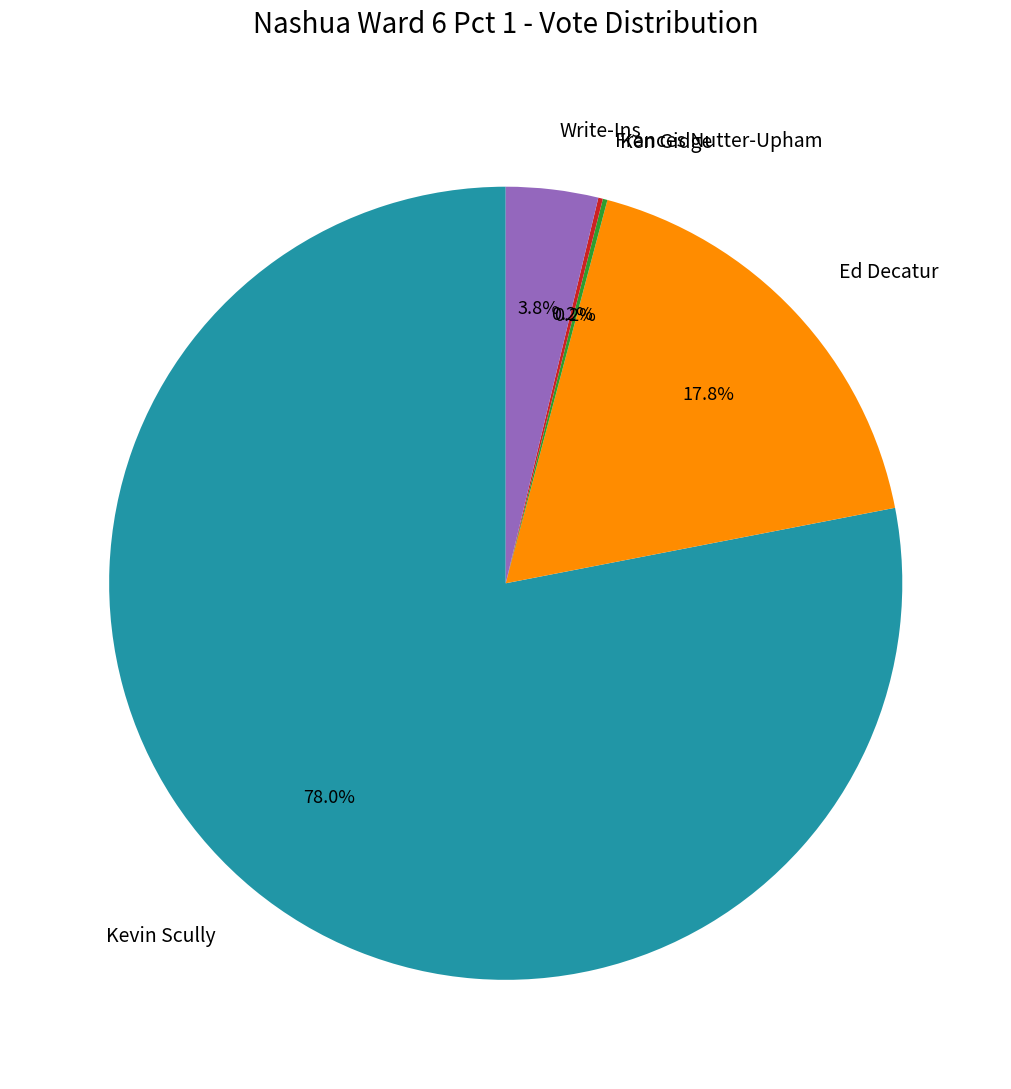

What percentage is NOT represented by Kevin Scully?

22.0%